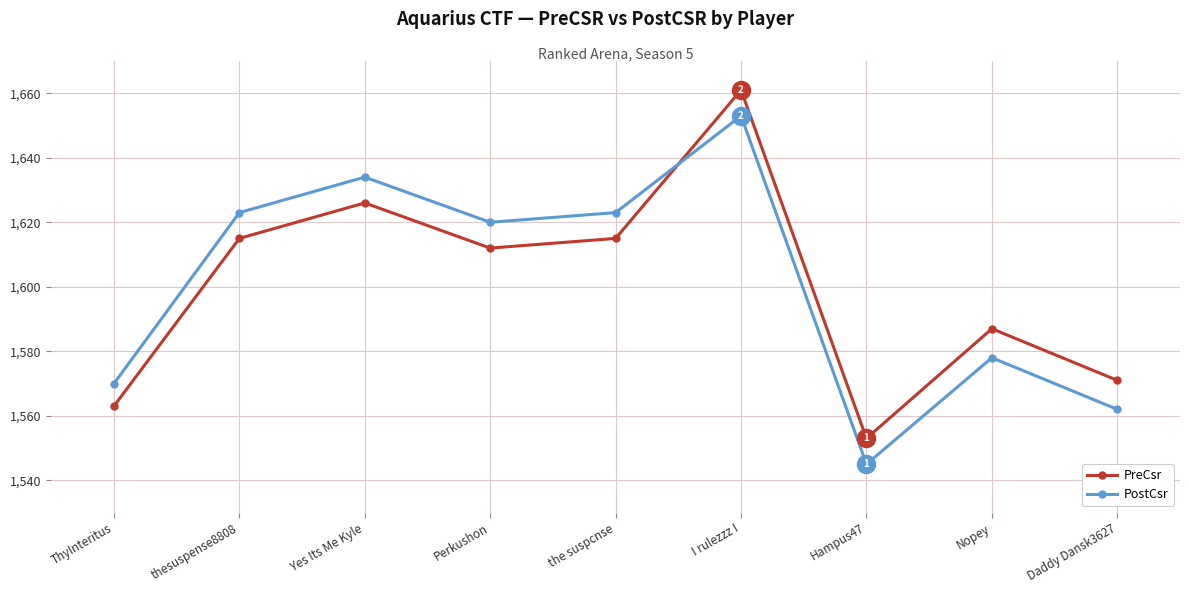

What is the spread (max minus min) of values at thesuspense8808?

8